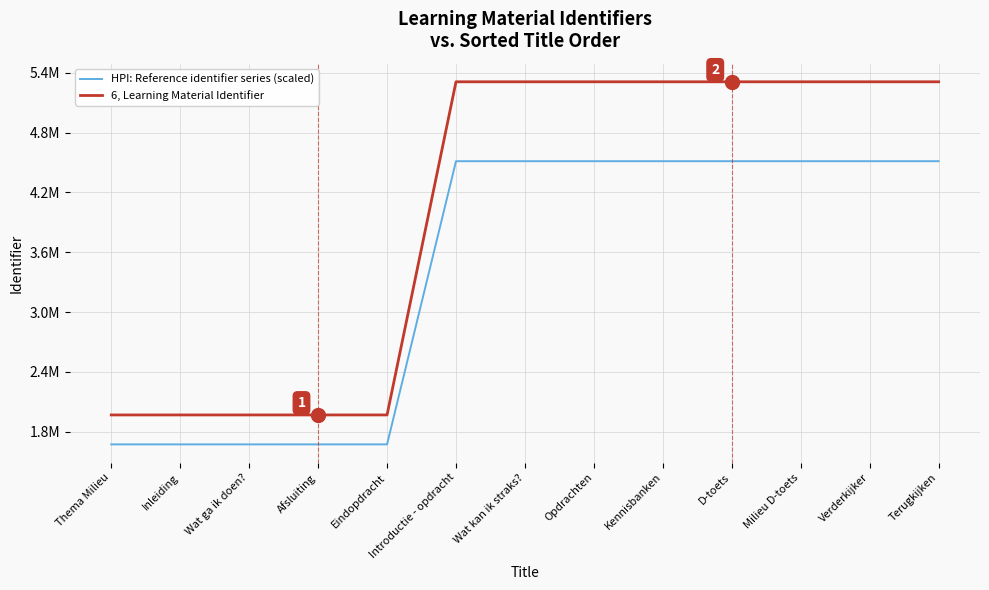

At which label is 6, Learning Material Identifier closest to 3638790?

Eindopdracht